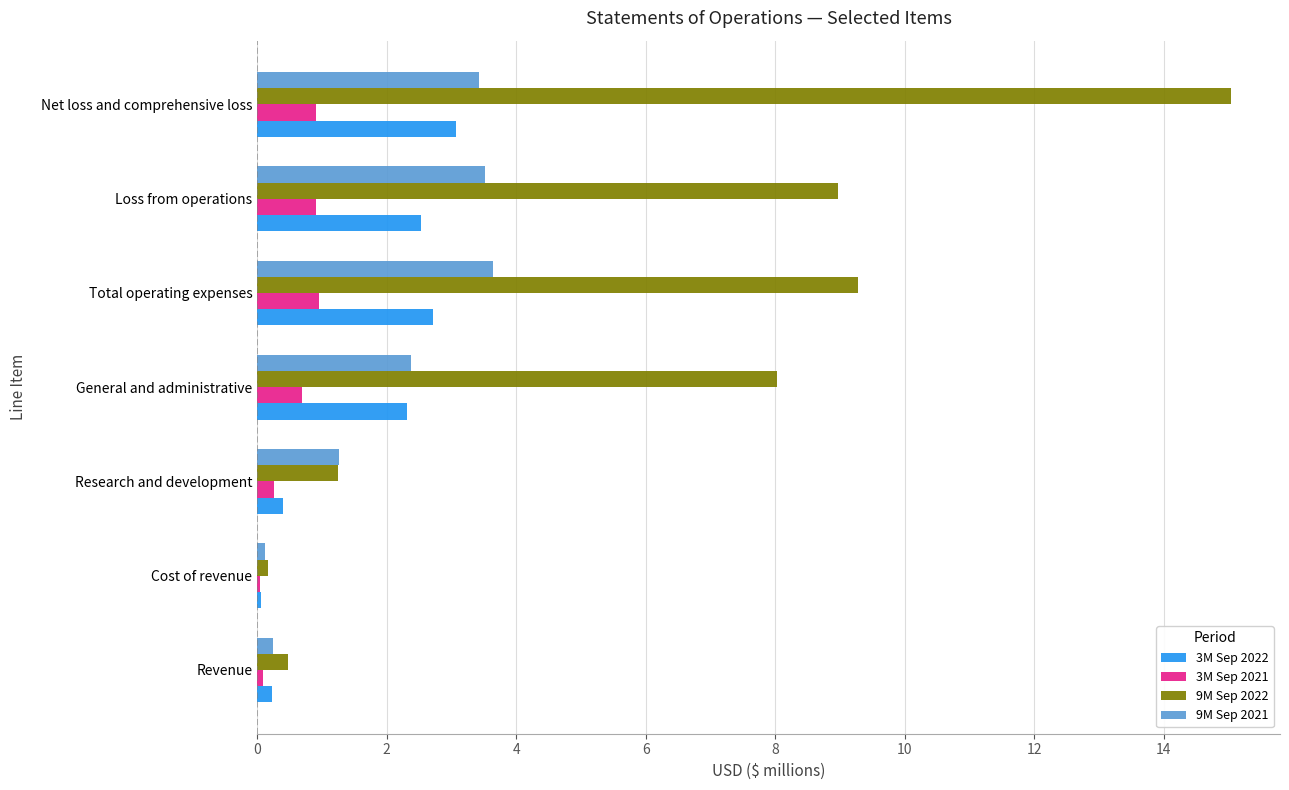

Which series has the widest spread of values?

9M Sep 2022